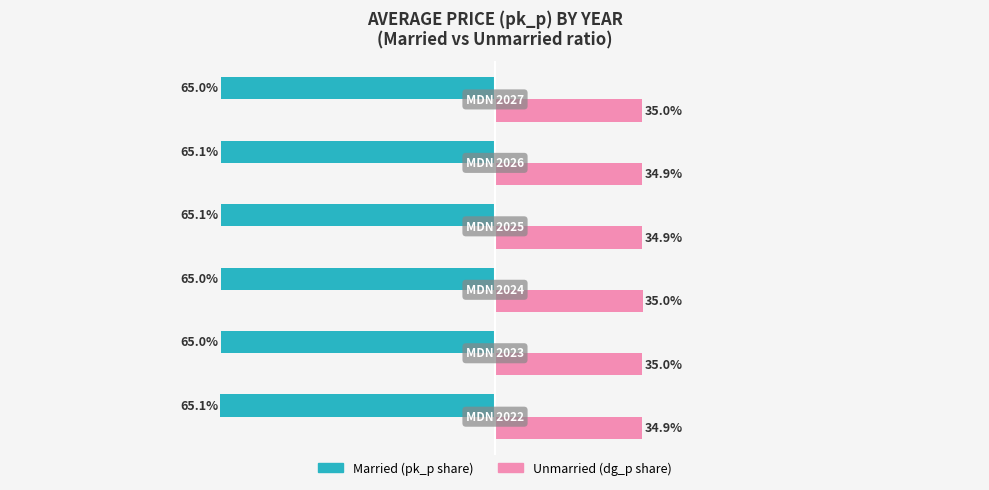

What is the value of the Married bar at the 1st from the left?

-65.1